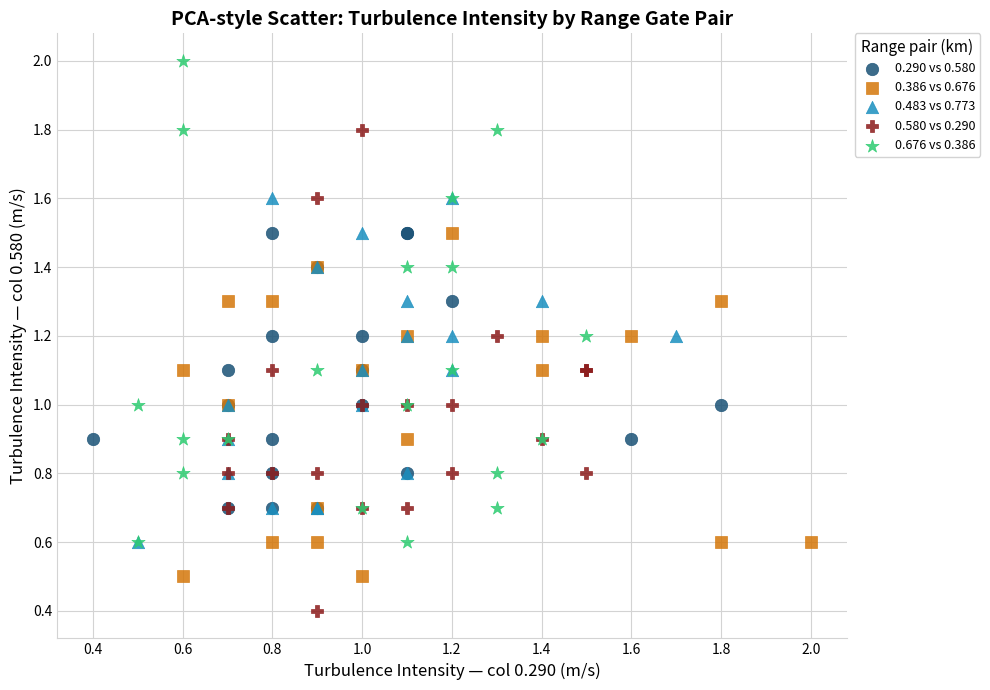

Which series reaches the minimum Y coordinate?

0.580 vs 0.290